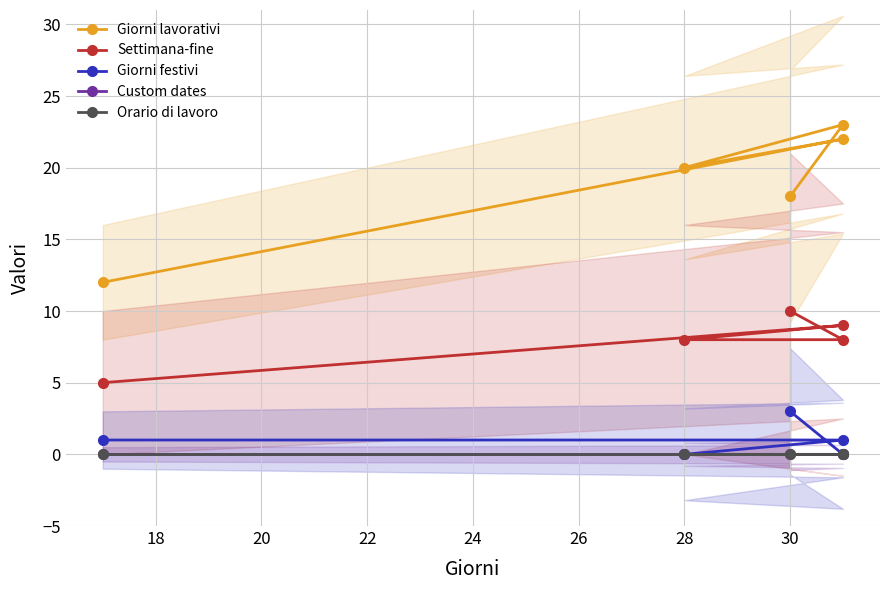

Is the value of Settimana-fine at 16 greater than the value of Orario di lavoro at 20?

Yes